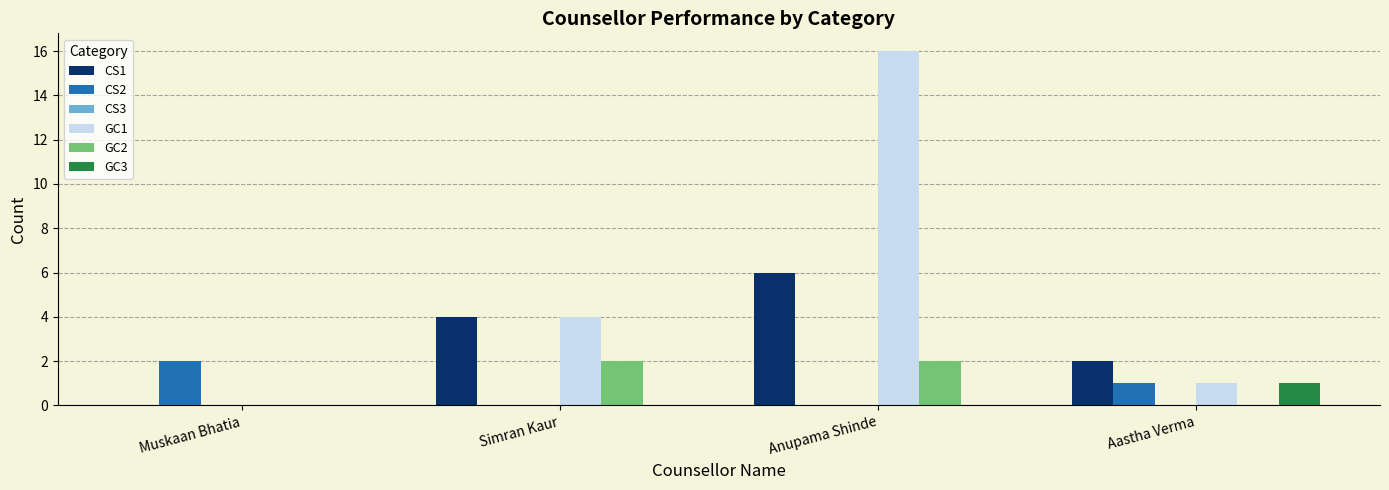

Reading right to left, extract all data points from this chart.

CS1: Aastha Verma=2	Anupama Shinde=6	Simran Kaur=4	Muskaan Bhatia=0
CS2: Aastha Verma=1	Anupama Shinde=0	Simran Kaur=0	Muskaan Bhatia=2
GC1: Aastha Verma=1	Anupama Shinde=16	Simran Kaur=4	Muskaan Bhatia=0
GC2: Aastha Verma=0	Anupama Shinde=2	Simran Kaur=2	Muskaan Bhatia=0
GC3: Aastha Verma=1	Anupama Shinde=0	Simran Kaur=0	Muskaan Bhatia=0